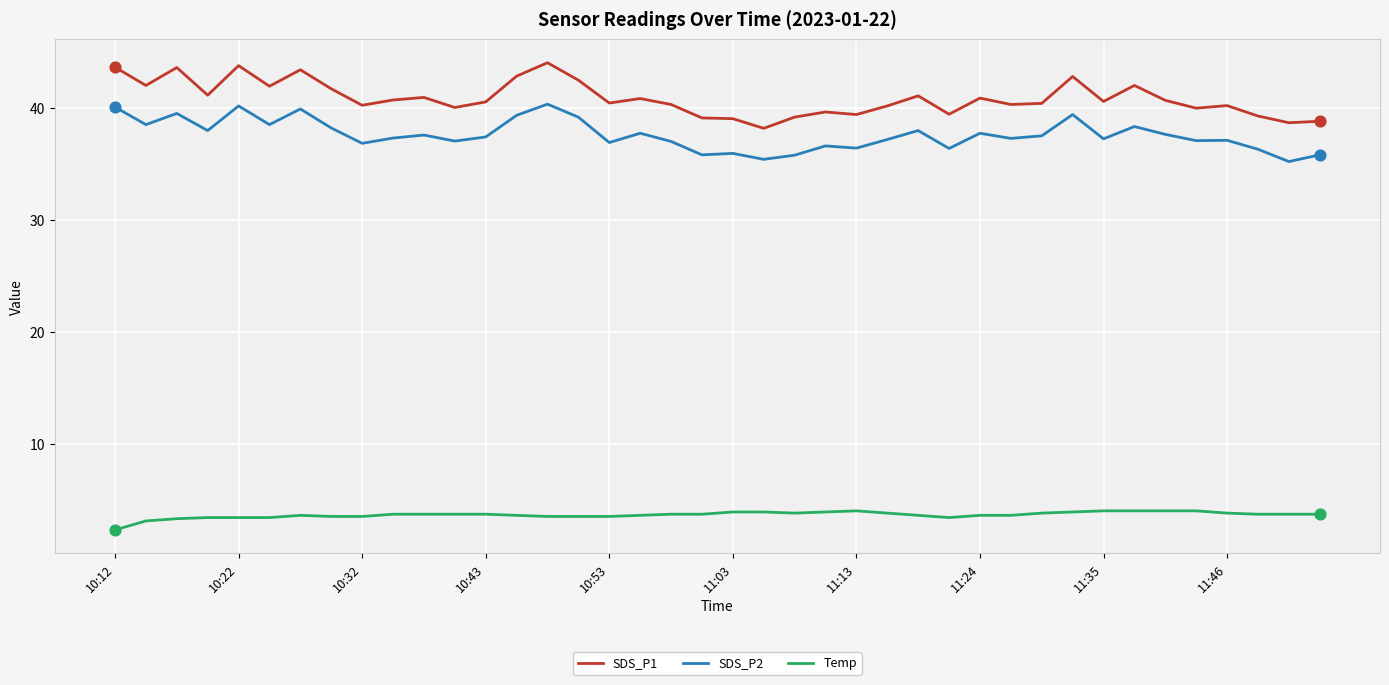

True or false: SDS_P1 and SDS_P2 intersect in this chart.

False